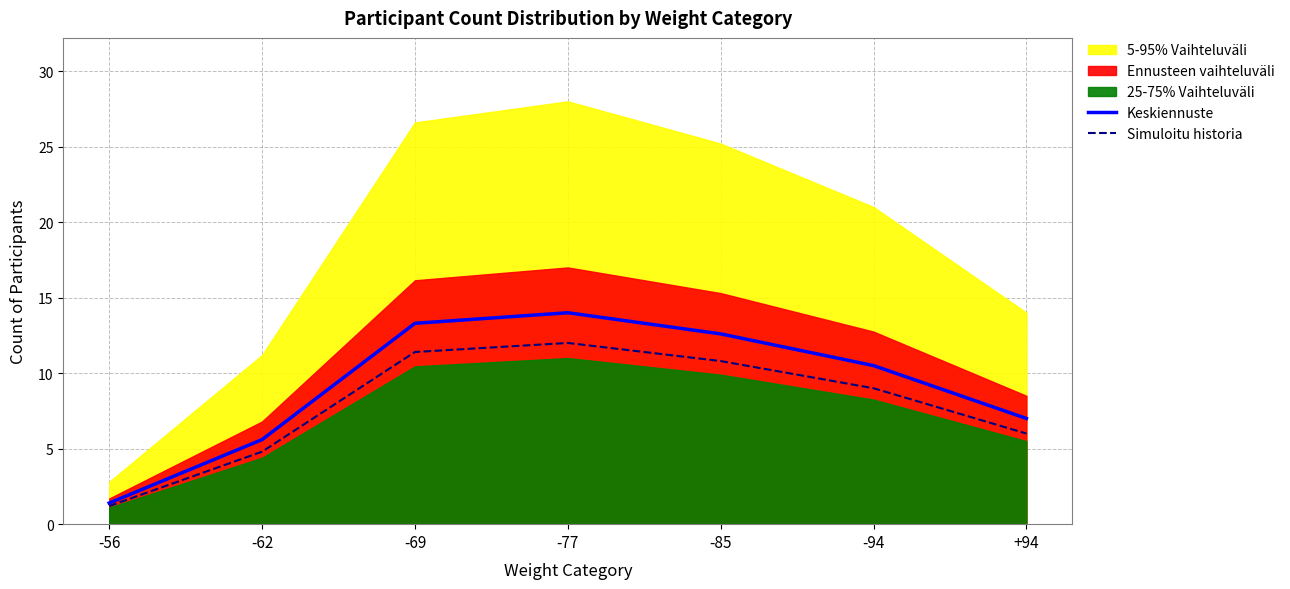

True or false: Simuloitu historia has a value of 6.0 at +94.

True